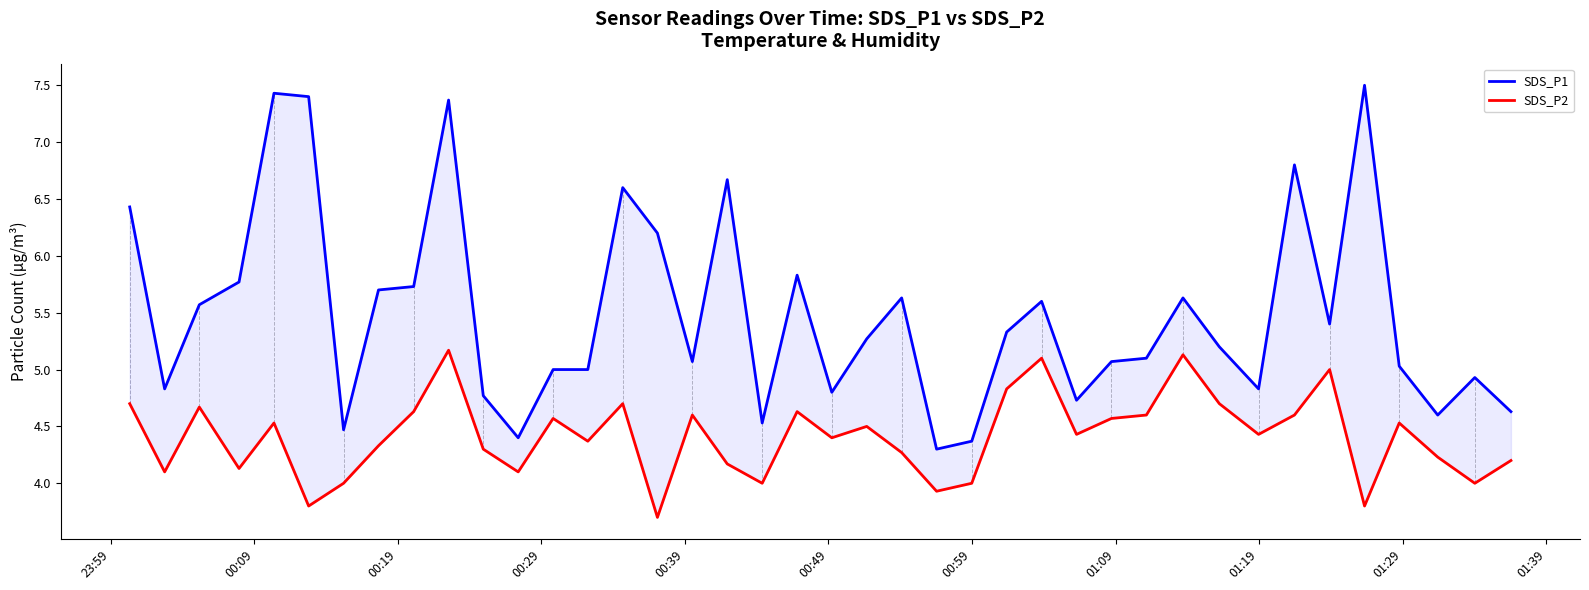

True or false: SDS_P1 and SDS_P2 intersect in this chart.

False